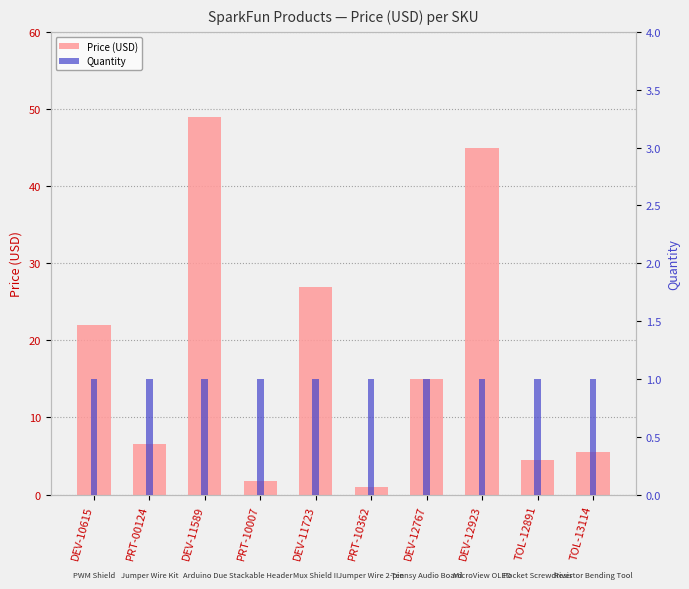

The value of Price (USD) at DEV-12923 is 45.0. True or false?

True